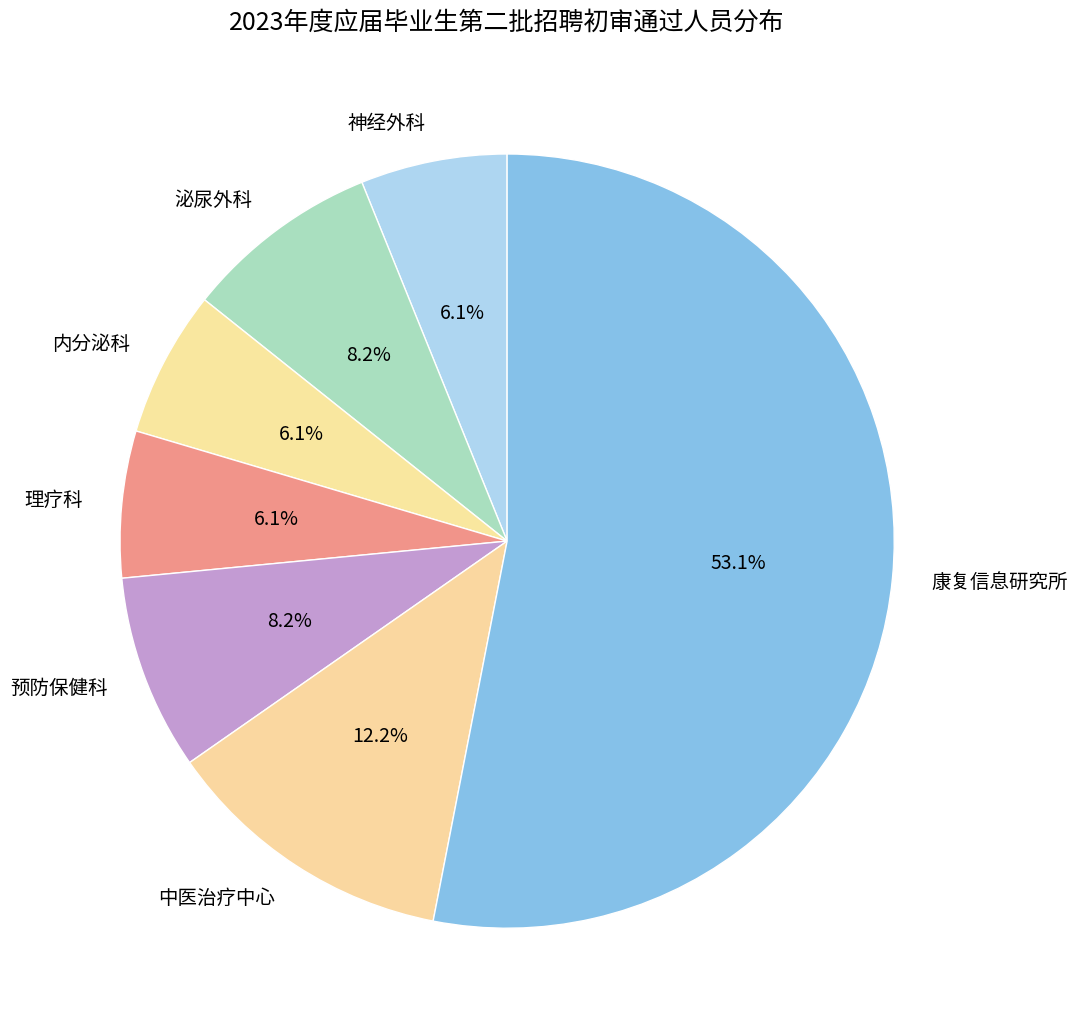

To the nearest percent, what portion does 理疗科 represent?

6%